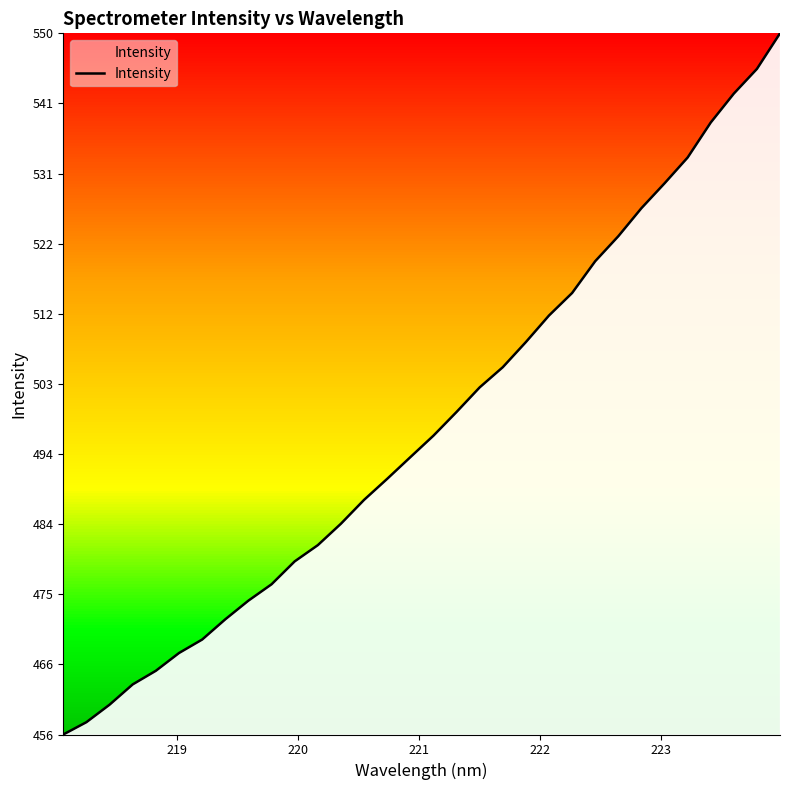

What is the smallest value displayed?

456.2